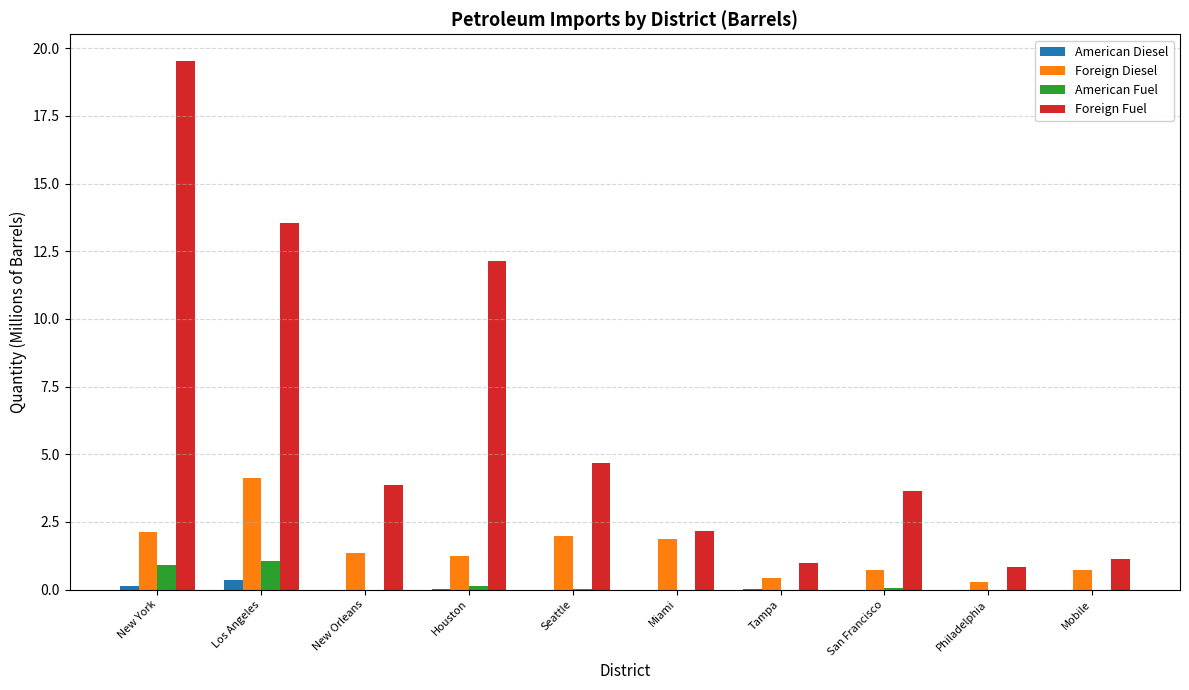

Is it true that Foreign Fuel equals 3.6 at San Francisco?

True